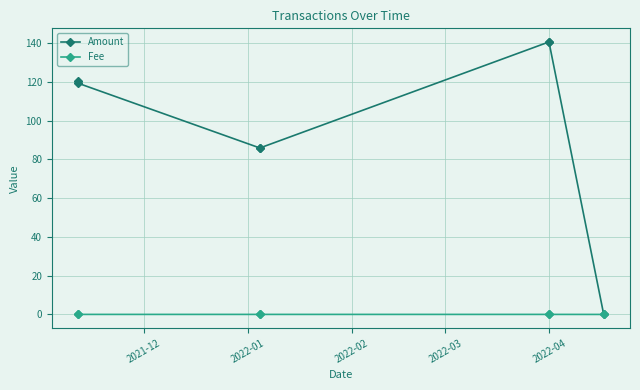

How many interior local valleys does the Amount series have?

1